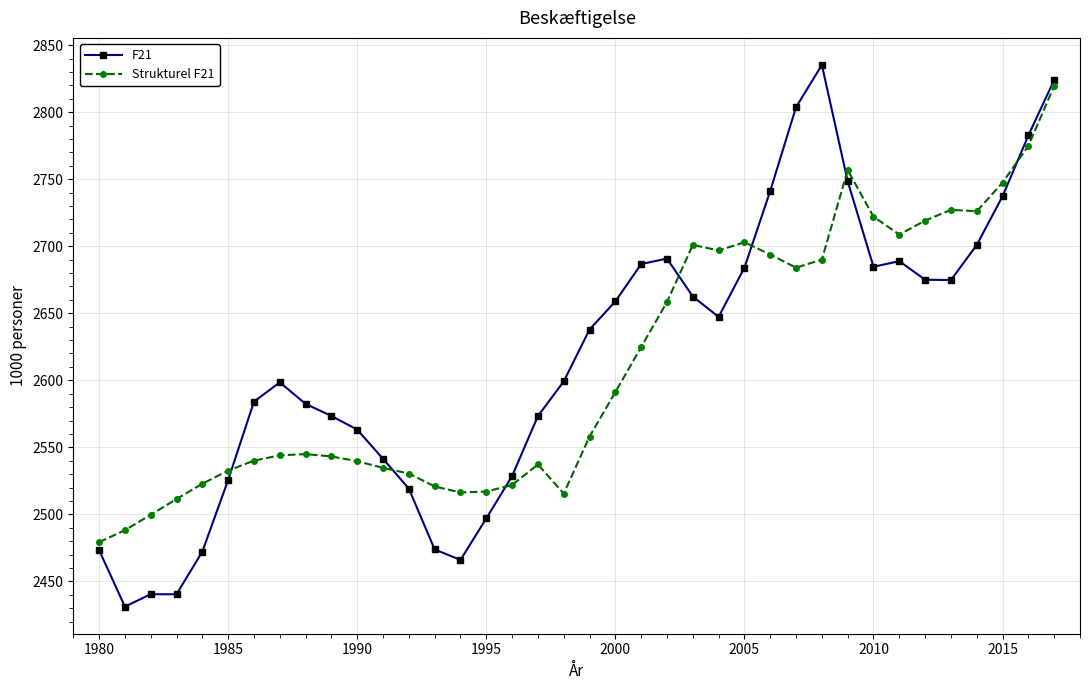

True or false: Strukturel F21 has more than 0 interior local peaks.

True